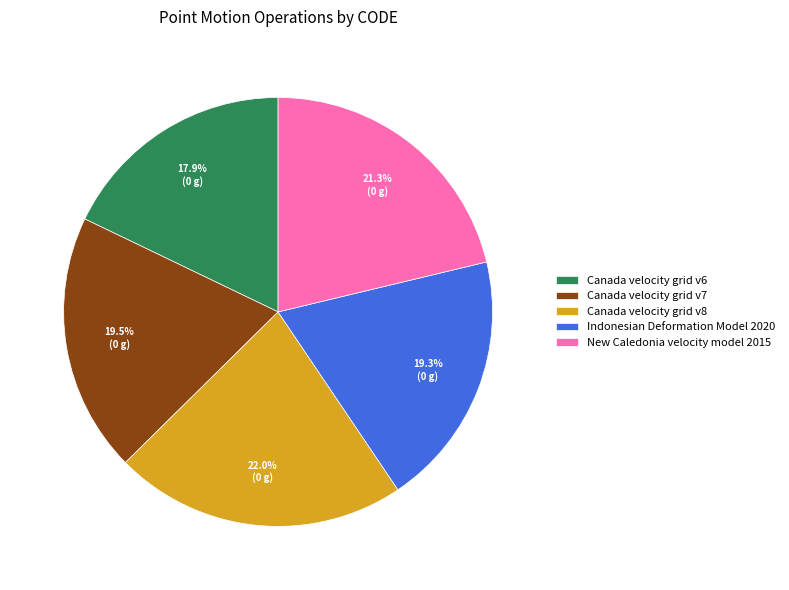

Which category has the smallest portion of the pie?

Canada velocity grid v6